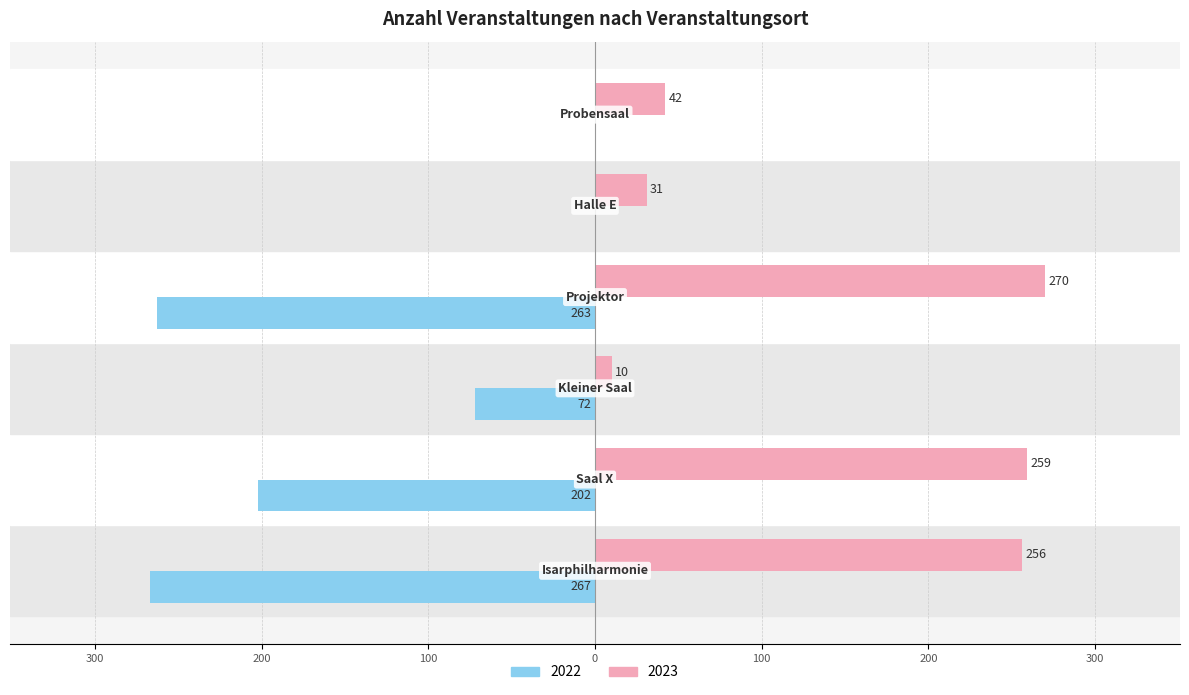

What is the label of the 3rd bar from the right?

Projektor